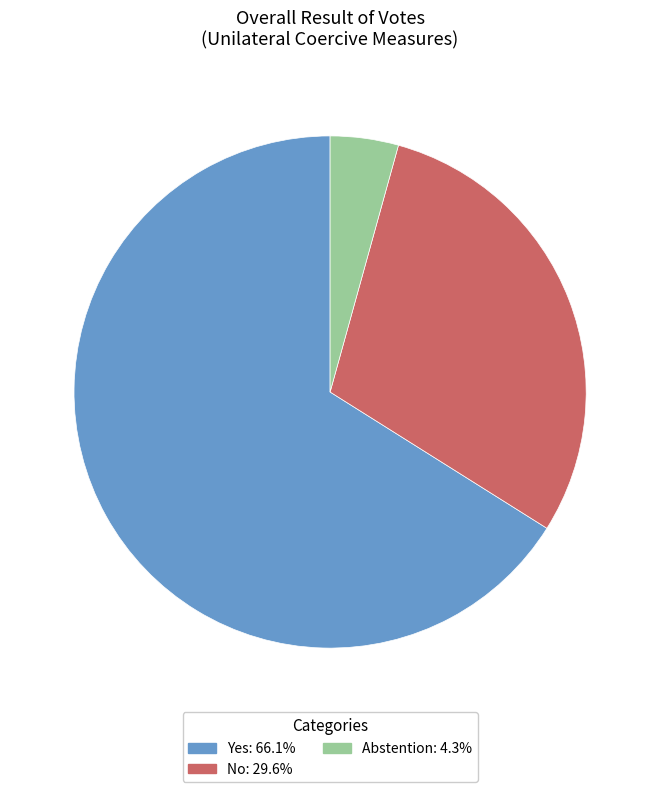

Is it true that Abstention is 4% of the pie?

True